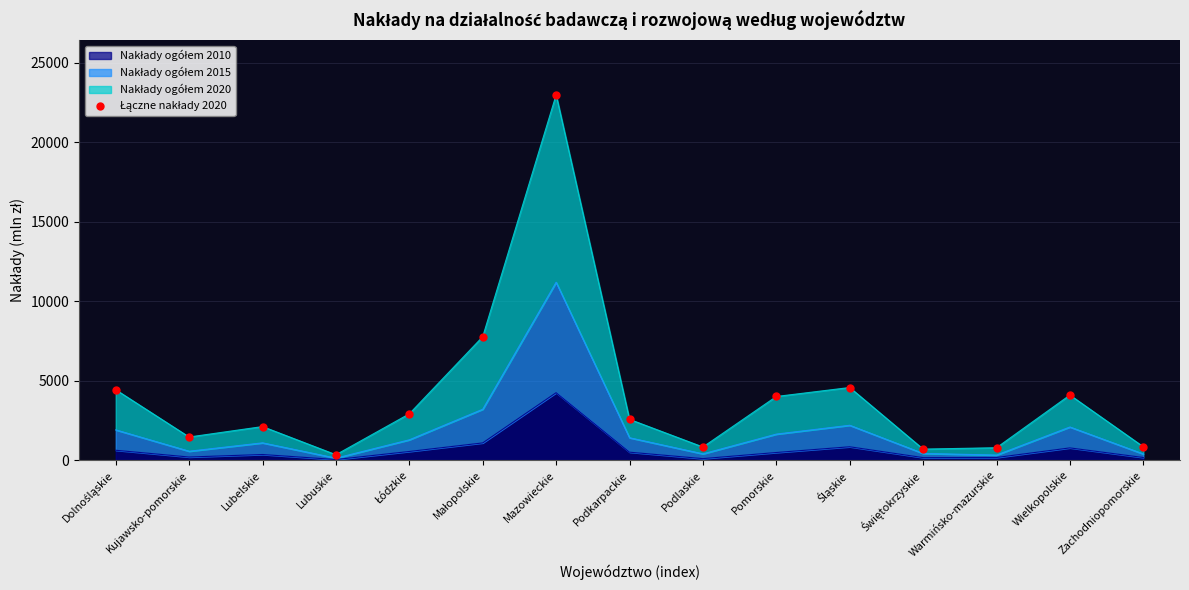

What is the ratio of the value at Wielkopolskie to the value at Warmińsko-mazurskie?

5.2